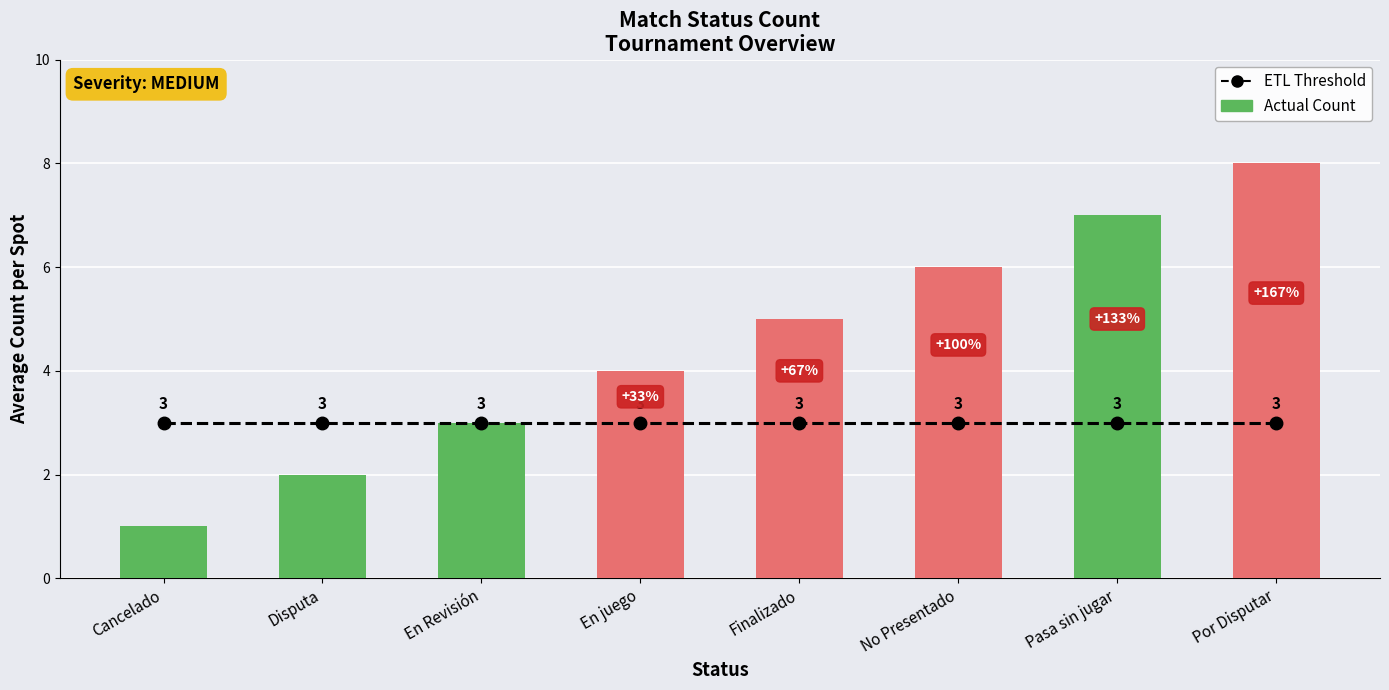

What is the difference between the Actual Count values at No Presentado and Por Disputar?

2